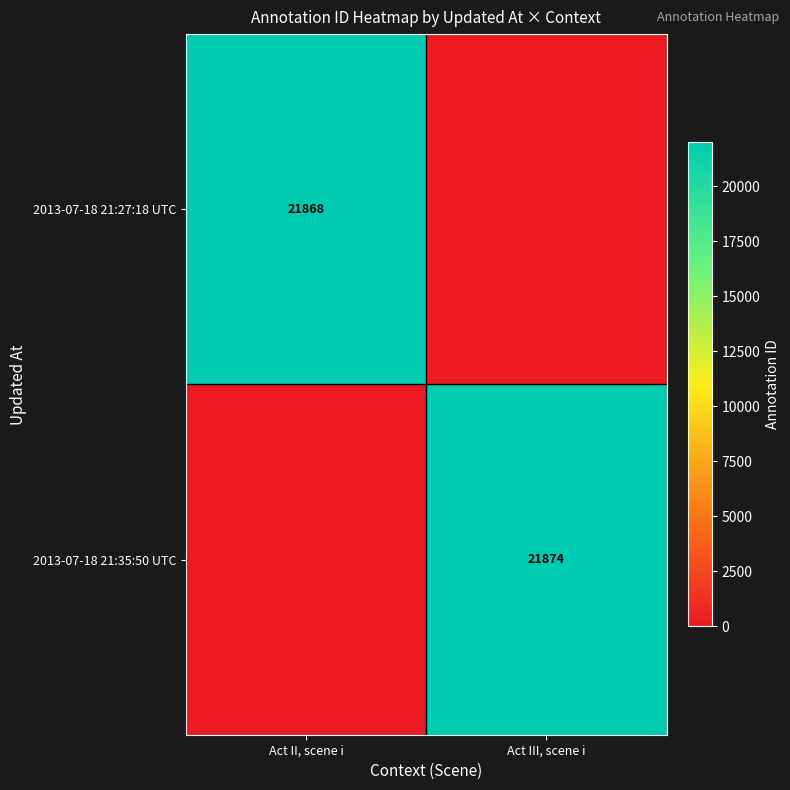

True or false: 2013-07-18 21:35:50 UTC has a value of 31022 at Act III, scene i.

False